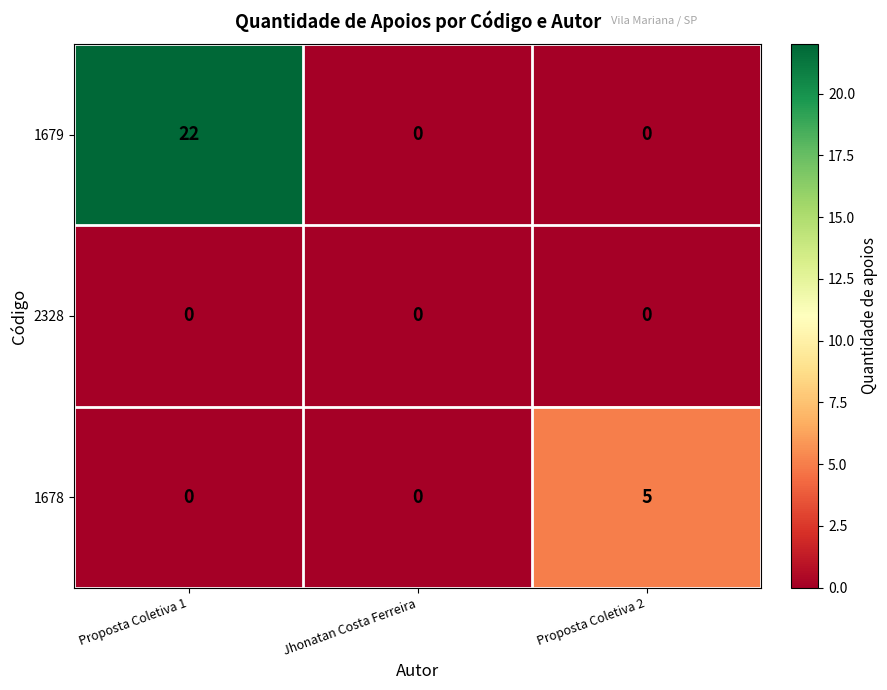

Between Jhonatan Costa Ferreira and Proposta Coletiva 2, which series saw the biggest shift?

1678